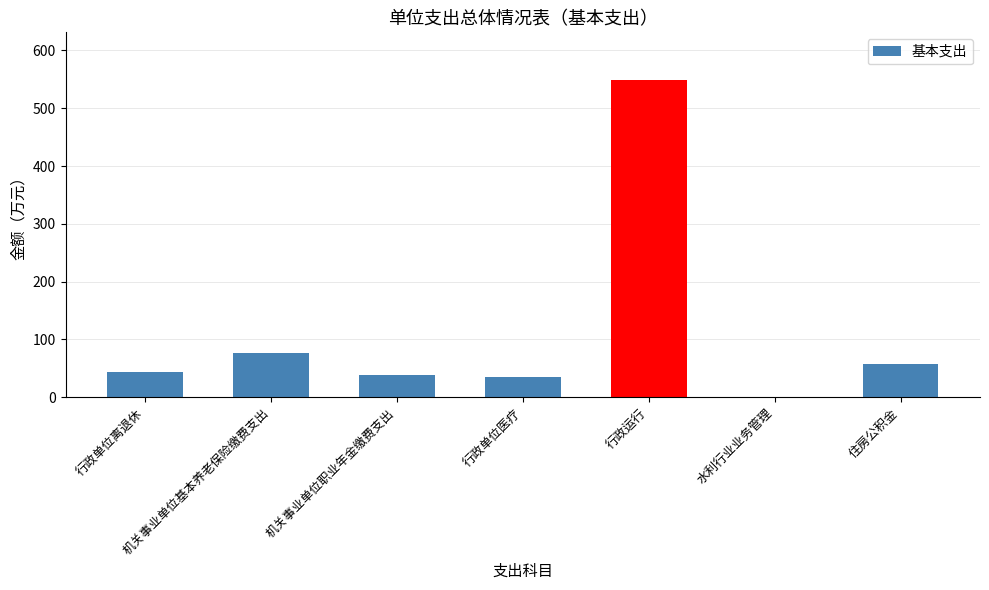

Reading right to left, extract all data points from this chart.

56.7	0.0	549.0	34.9	37.8	75.6	43.7